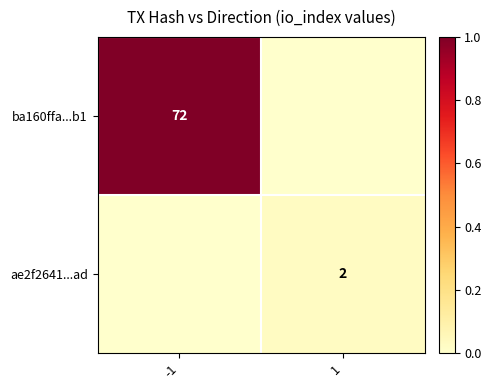

The ba160ffa...b1 series shows 30 at -1. True or false?

False